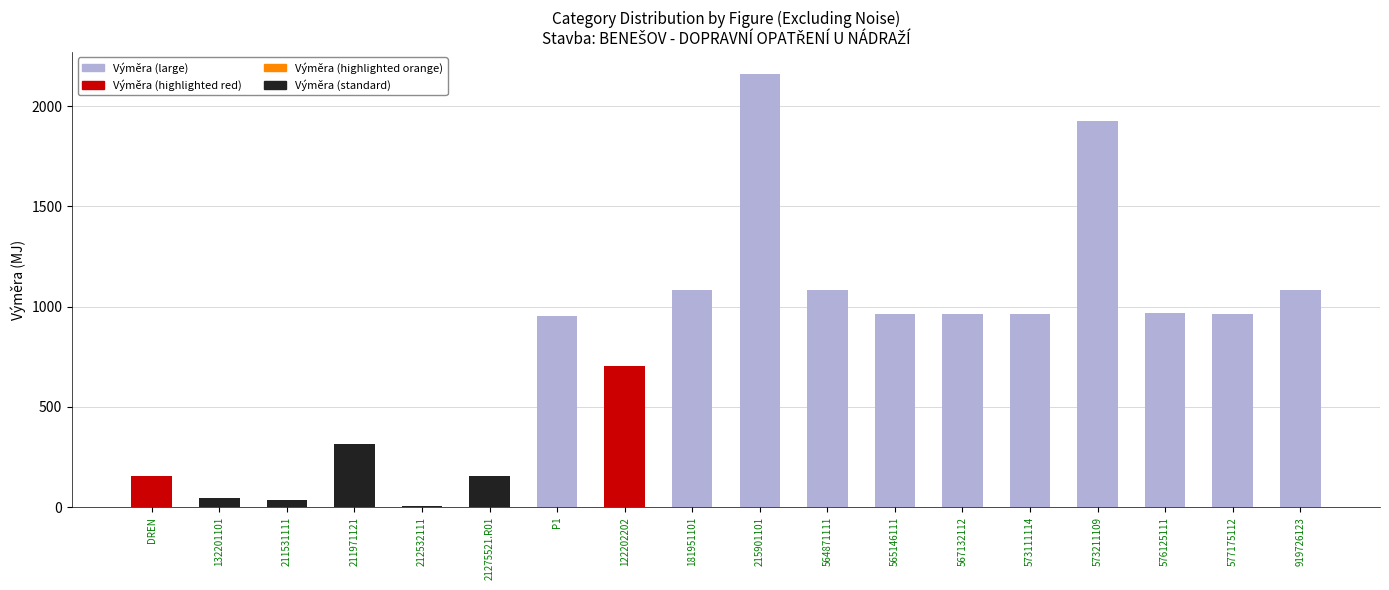

Count the number of categories in the chart.

18